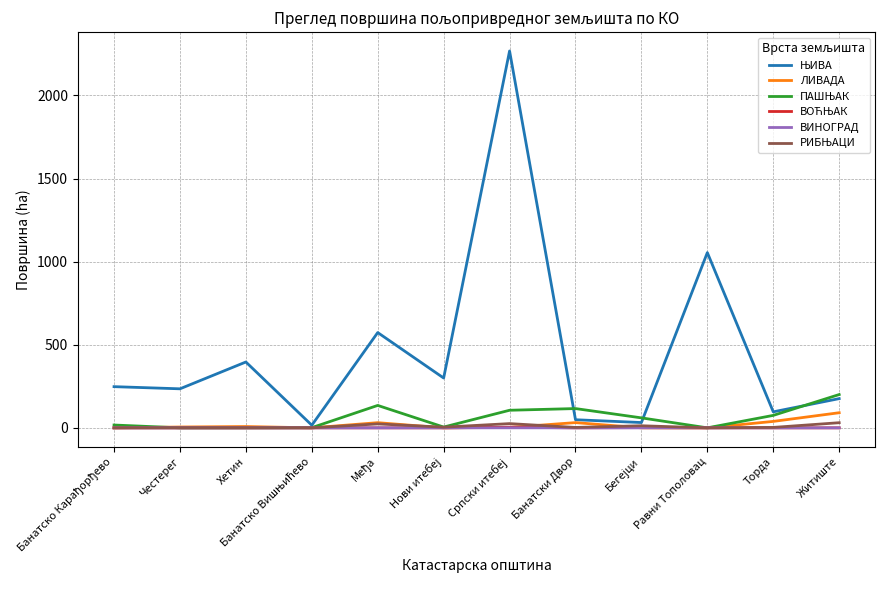

What is the maximum value shown in the chart?

2267.7